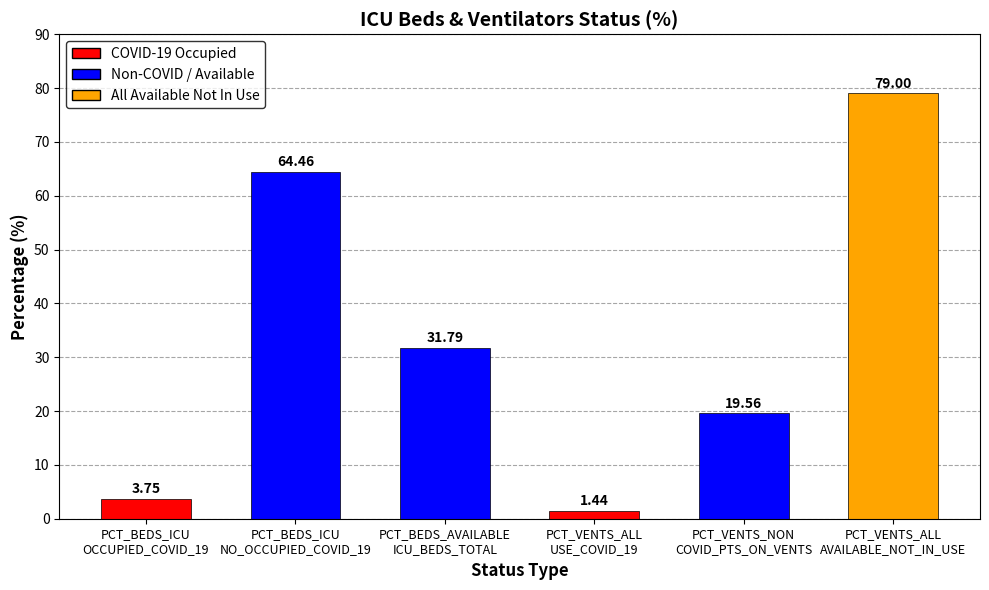

Is it true that the value at PCT_VENTS_ALL
AVAILABLE_NOT_IN_USE is 55.1?

False